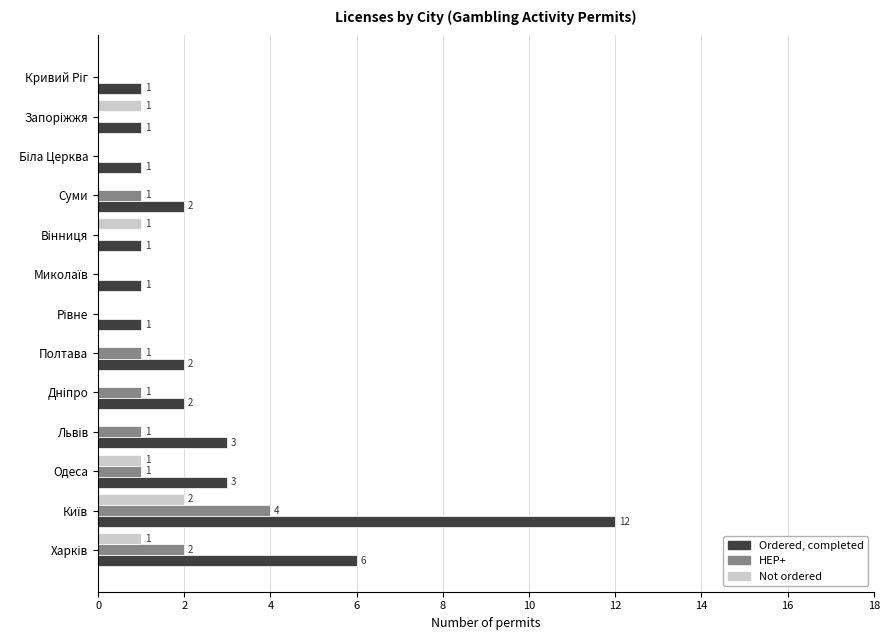

Which series has the largest total across all categories?

Ordered, completed